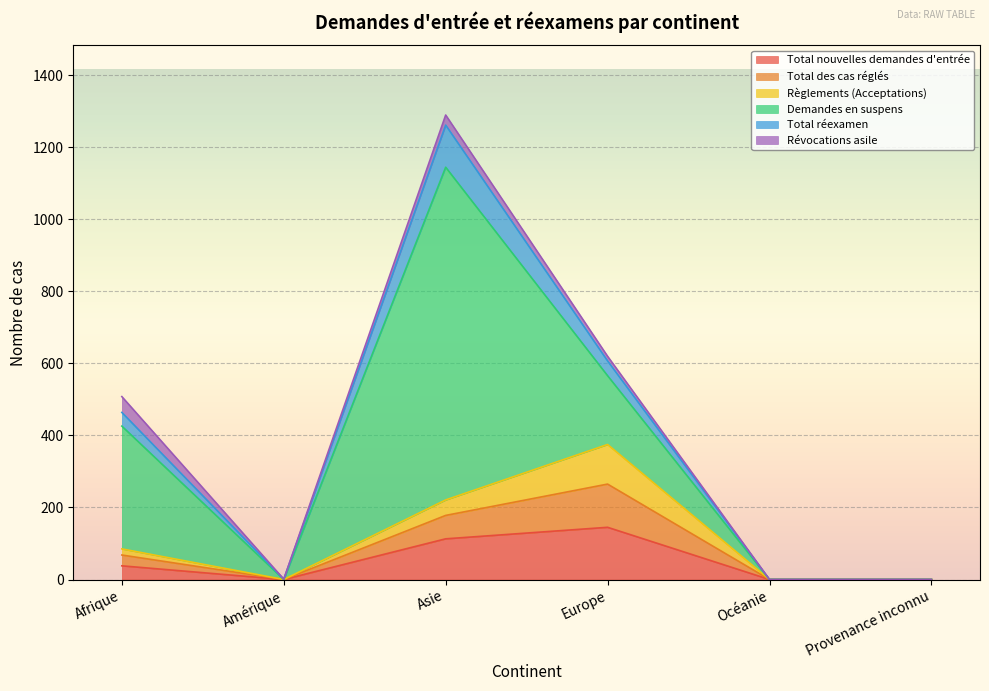

In Total nouvelles demandes d'entrée, how many points are higher than both neighbors (excluding endpoints)?

1